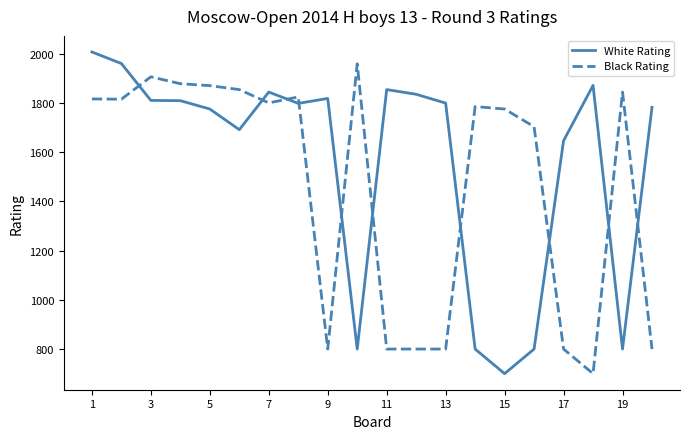

Which series has the largest total across all categories?

White Rating